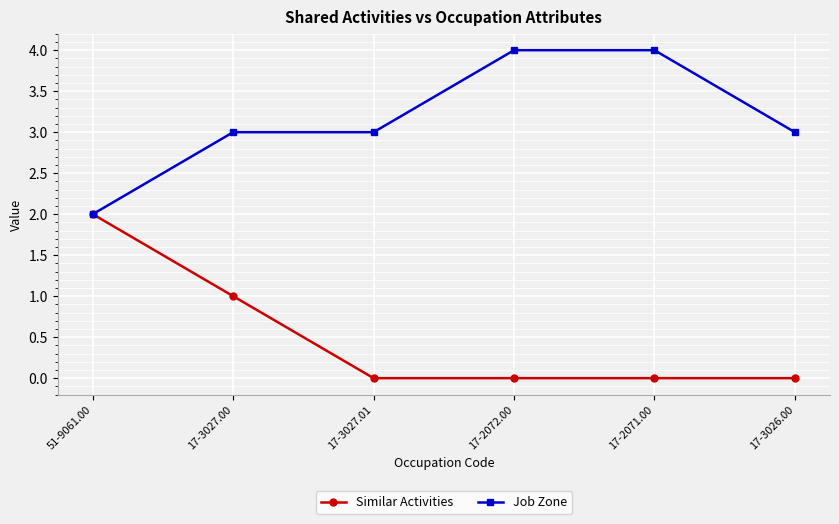

List the series in order of their overall mean, highest first.

Job Zone, Similar Activities